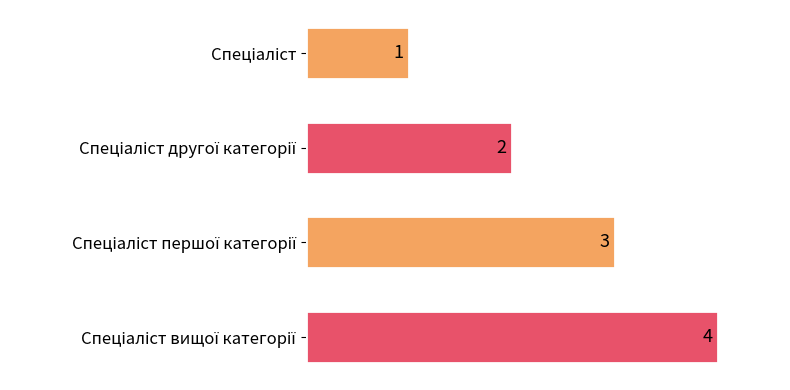

What is the difference between the maximum and minimum values?

3